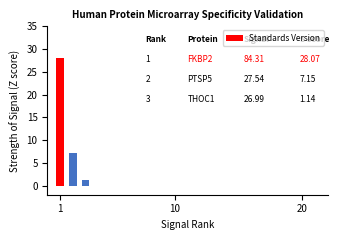

What is the average value?

12.1